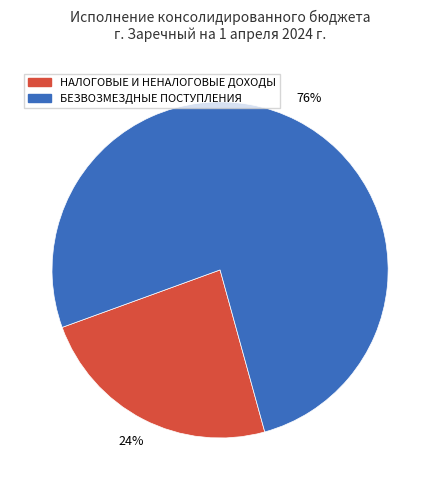

What is the largest slice in the pie chart?

БЕЗВОЗМЕЗДНЫЕ ПОСТУПЛЕНИЯ